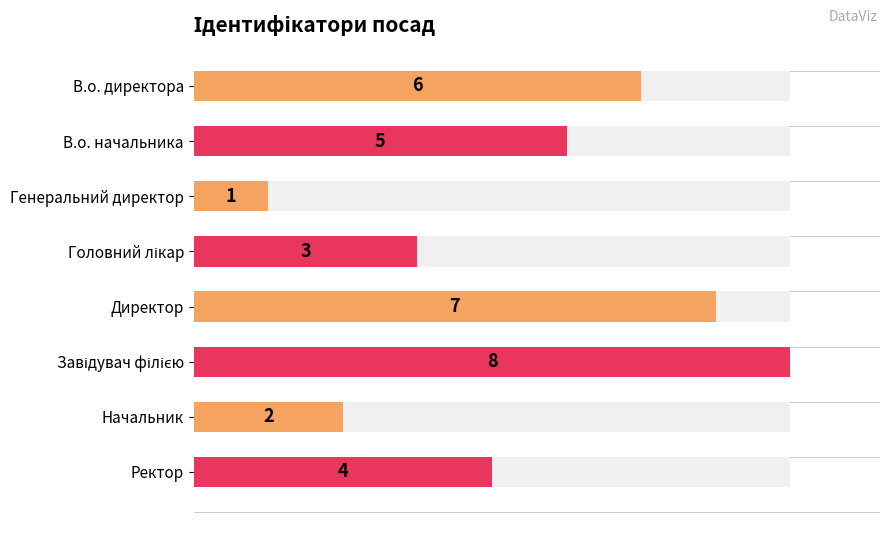

What is the minimum value shown in the chart?

1